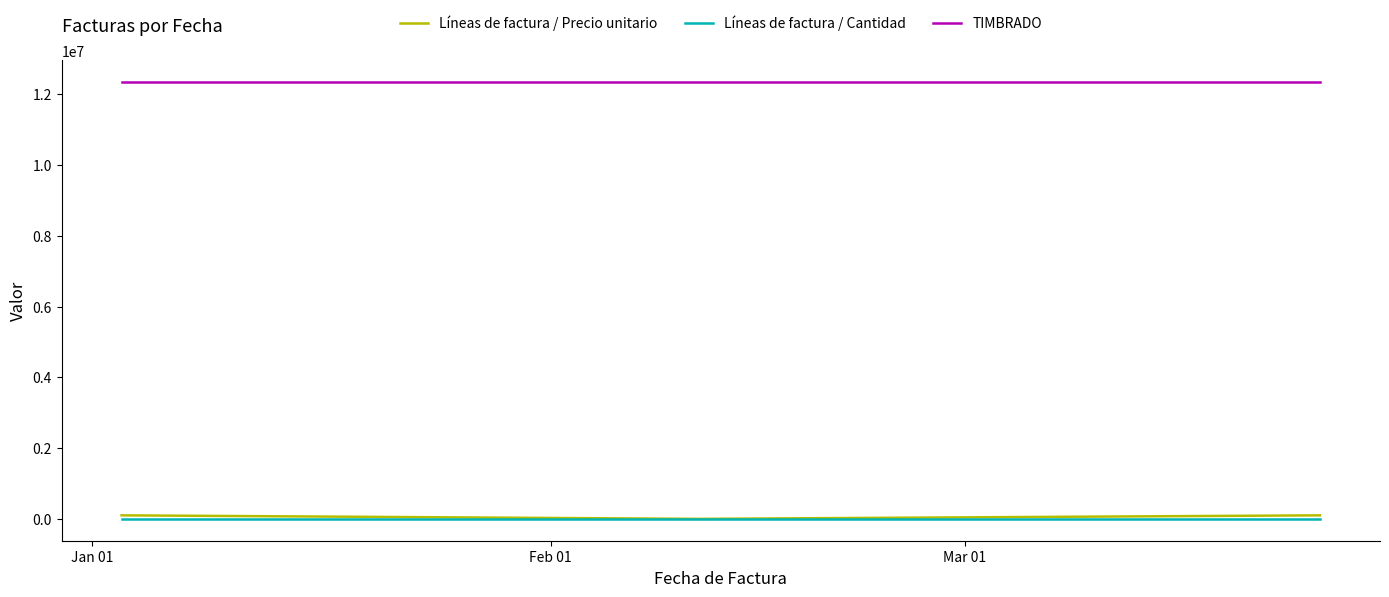

What is the maximum value shown in the chart?

12345678